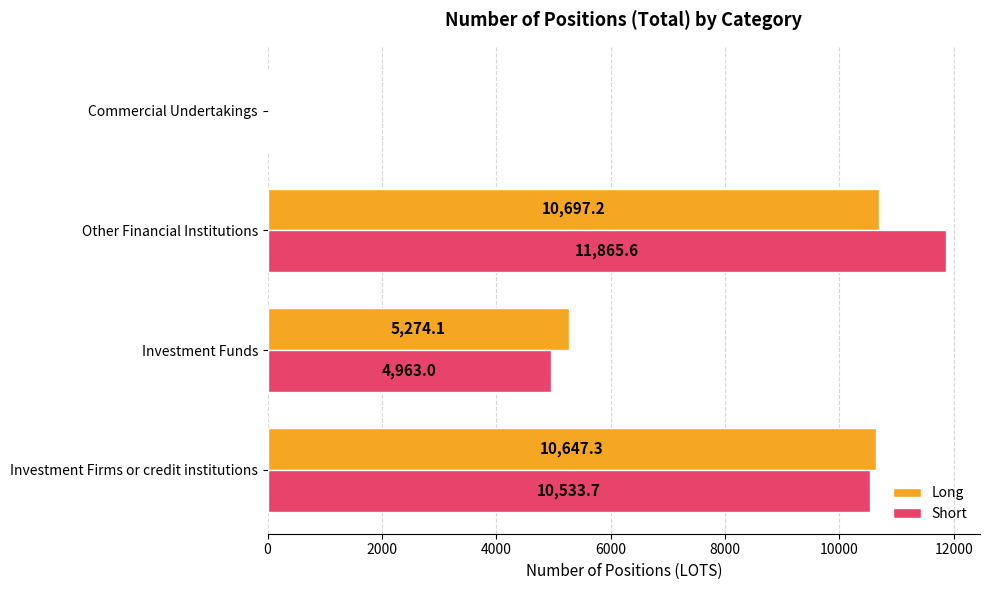

The Long series shows 5820.9 at Investment Firms or credit institutions. True or false?

False